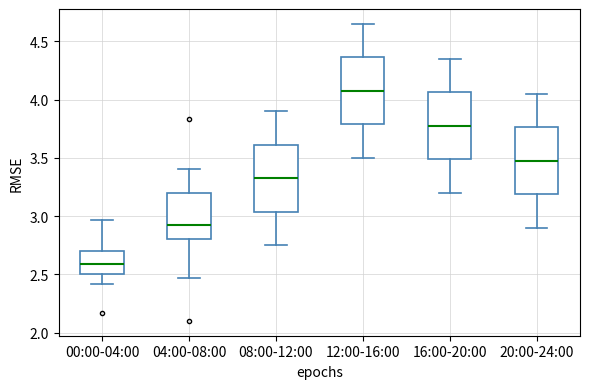

Reading left to right, read every box against the y-axis: the position of its median line, the range the box covers, and the ends of its whiskers. The values are not printed on the chart, so give them approximately, as read against the axis.

00:00-04:00: median 2.60, box 2.50 to 2.70, whiskers 2.40 to 2.95
04:00-08:00: median 2.95, box 2.80 to 3.20, whiskers 2.45 to 3.40
08:00-12:00: median 3.35, box 3.05 to 3.60, whiskers 2.75 to 3.90
12:00-16:00: median 4.10, box 3.80 to 4.35, whiskers 3.50 to 4.65
16:00-20:00: median 3.80, box 3.50 to 4.05, whiskers 3.20 to 4.35
20:00-24:00: median 3.50, box 3.20 to 3.75, whiskers 2.90 to 4.05